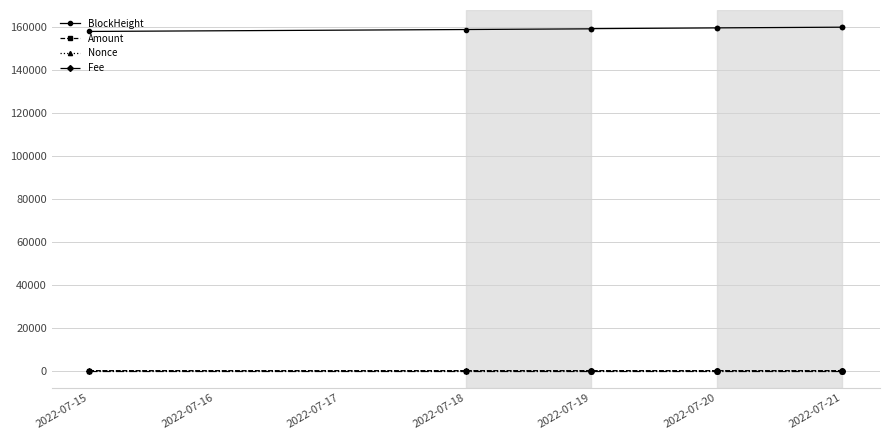

Does the chart have visible grid lines?

Yes